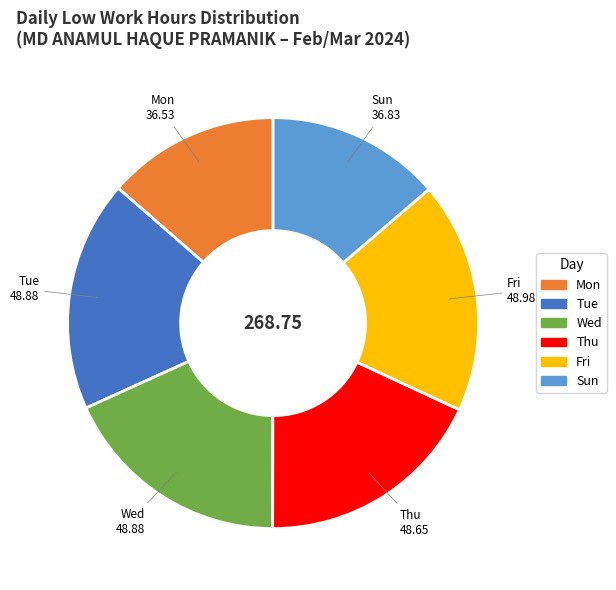

Is there any slice that represents more than half of the pie?

No